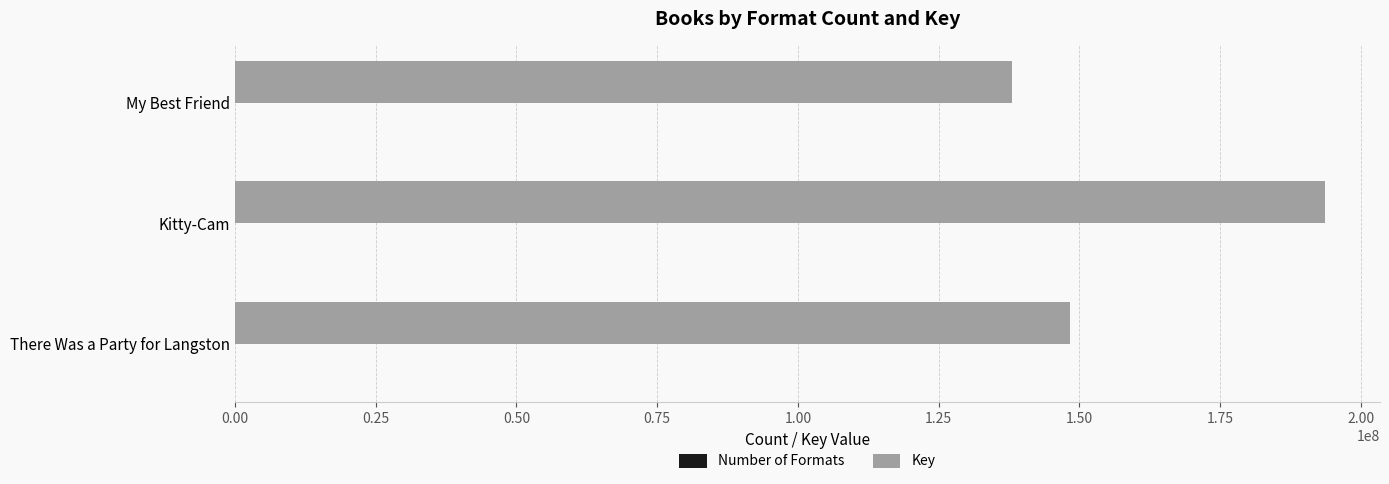

How many Key values are between 138082537 and 193697273?

3